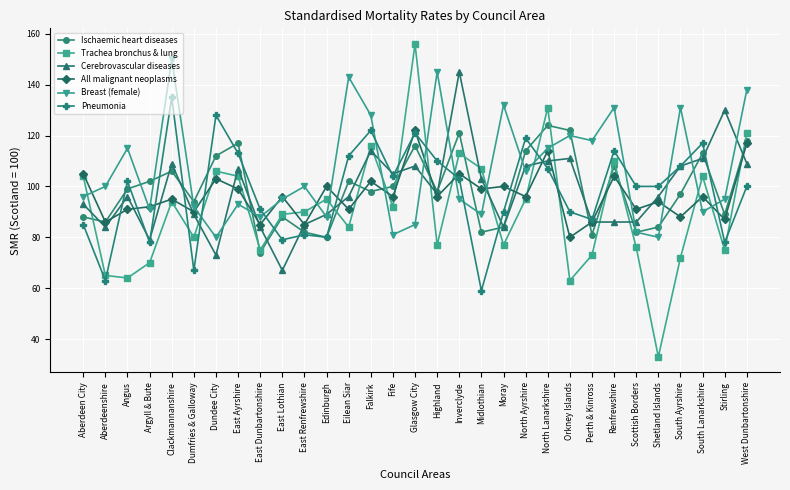

In Cerebrovascular diseases, how many points are higher than both neighbors (excluding endpoints)?

8